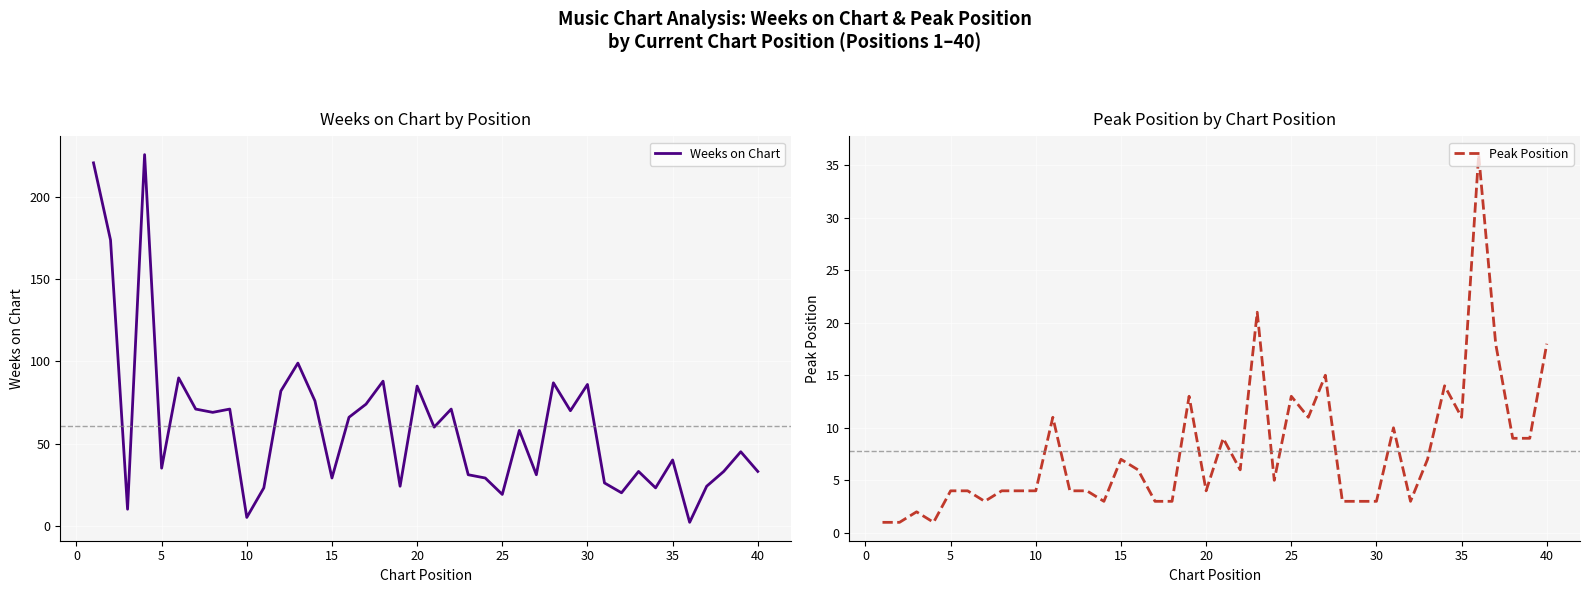

Is it true that Weeks on Chart equals 125 at 30?

False